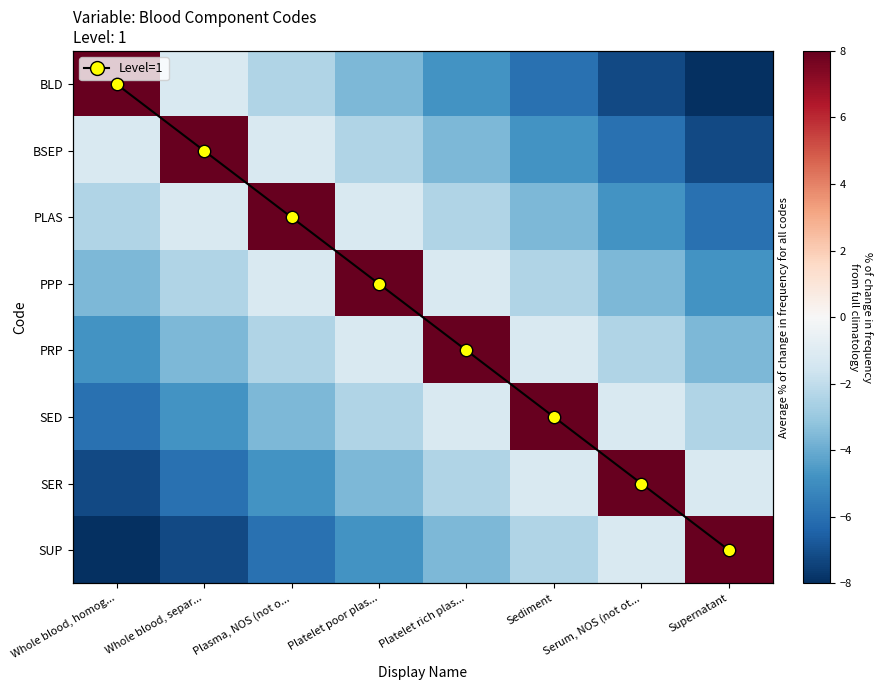

Is it true that SED equals -0.8 at Platelet rich plas...?

False